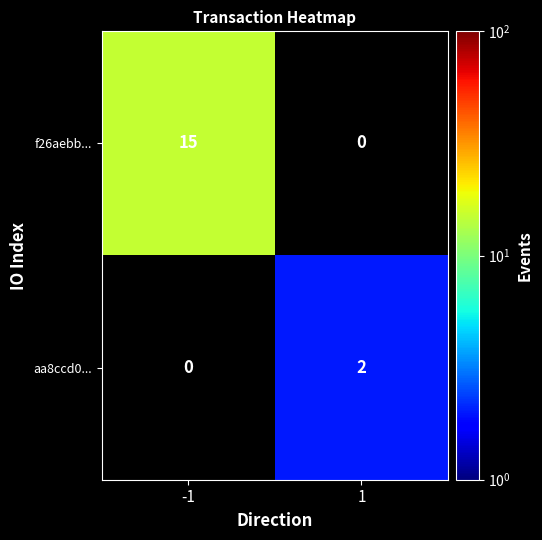

Which label corresponds to the largest value in the chart?

-1